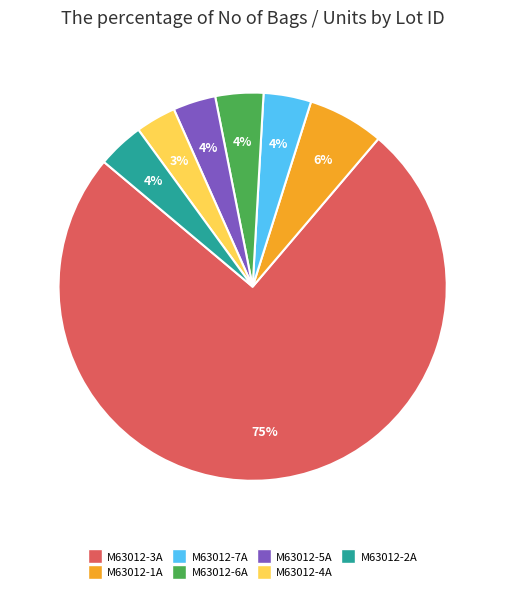

Is there a majority slice in this chart?

Yes